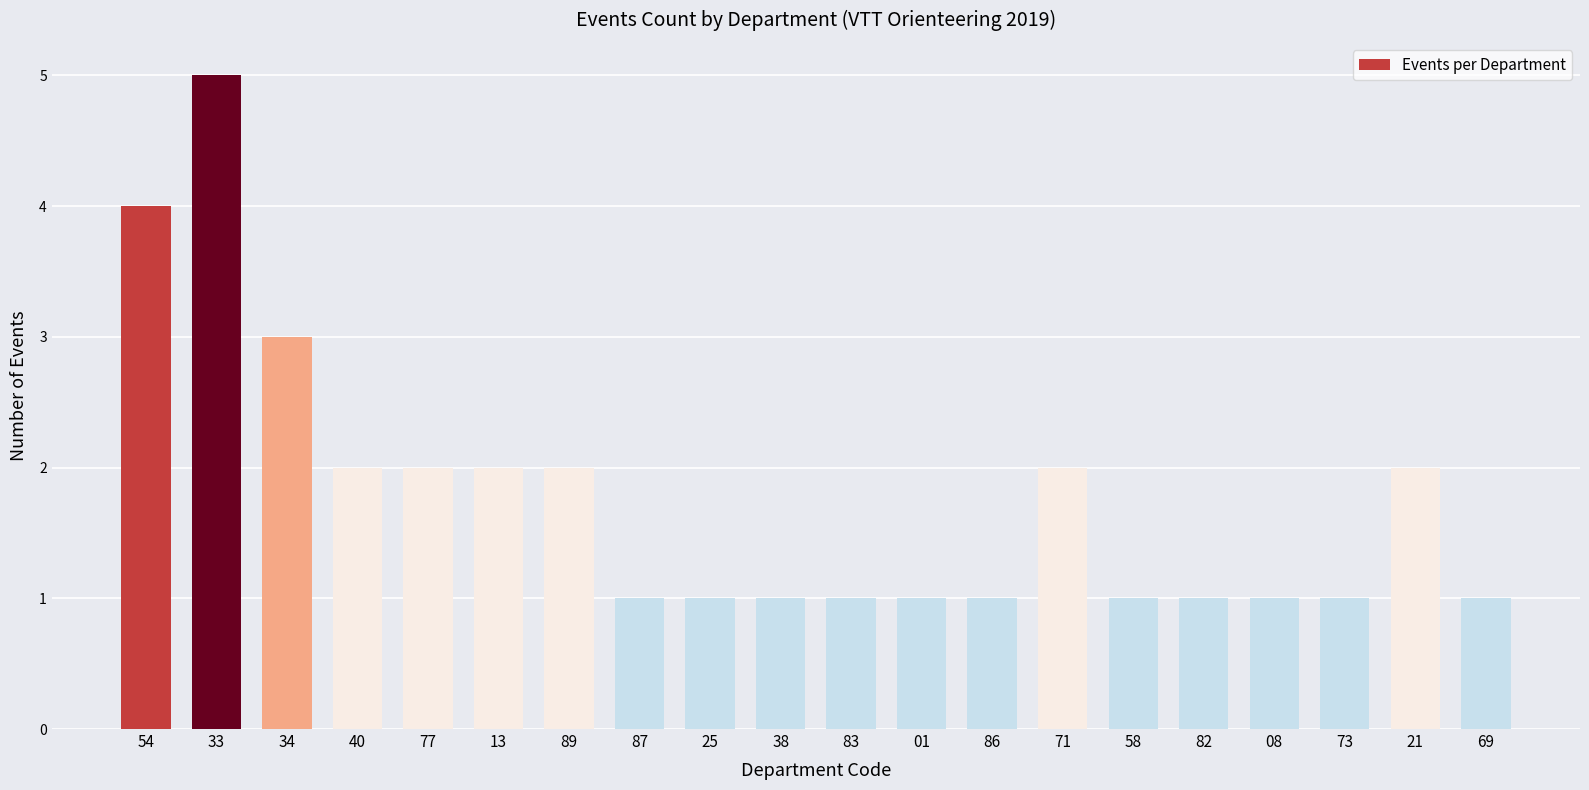

How many categories are shown in the chart?

20